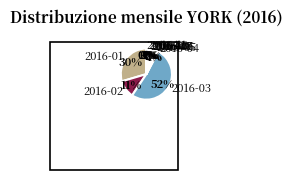

Combined, do 2016-03 and 2016-01 account for over 50%?

Yes